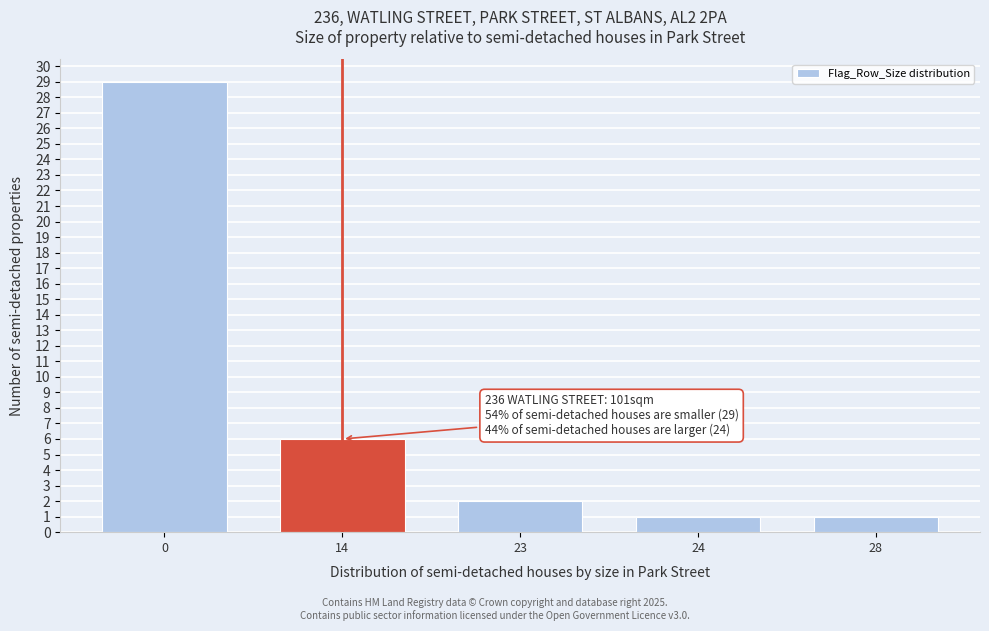

Reading left to right, list all the values displayed in this chart.

29	6	2	1	1